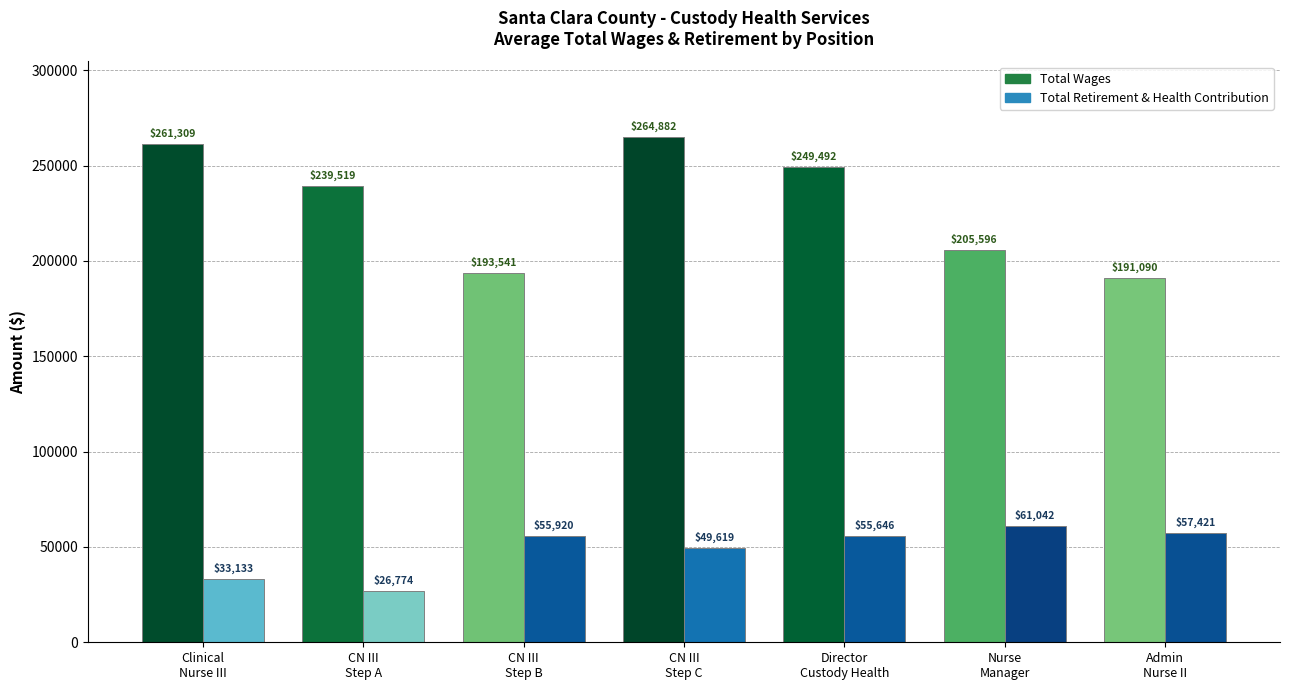

At which category is the sum across all series the highest?

Clinical Nurse III - Step C